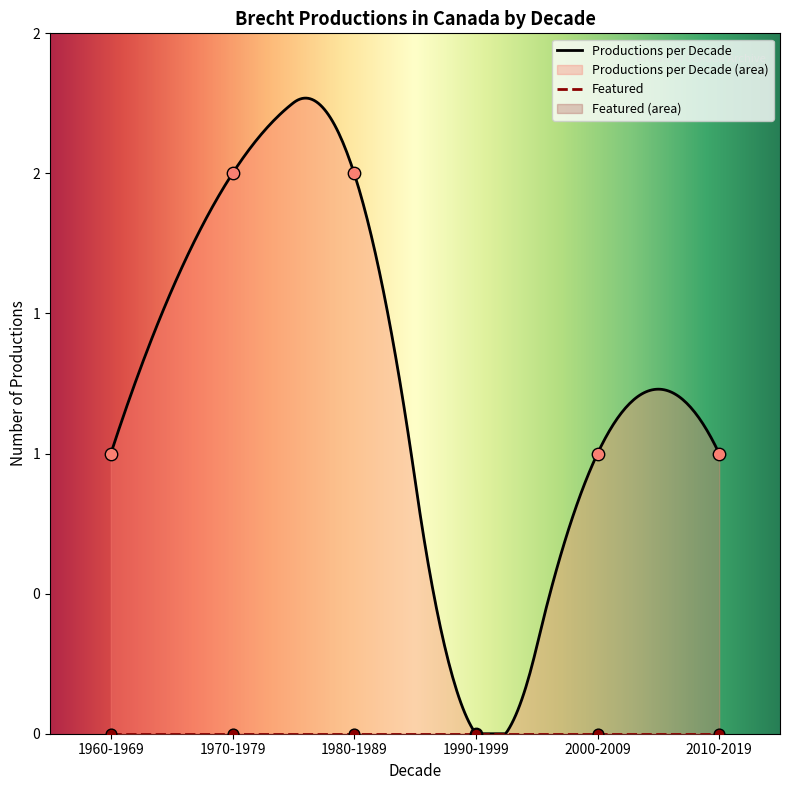

Is the value of Productions per Decade at 2010-2019 greater than the value of Featured at 1960-1969?

Yes